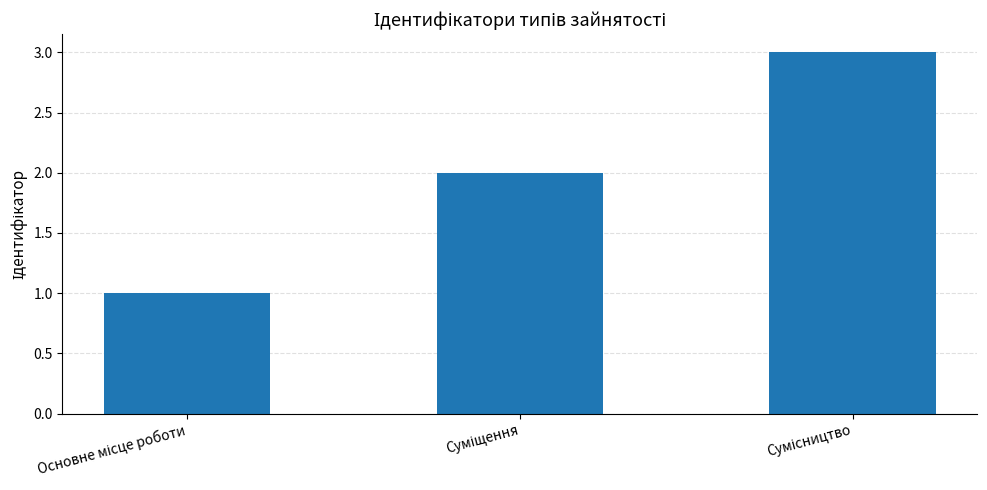

What is the greatest value displayed?

3